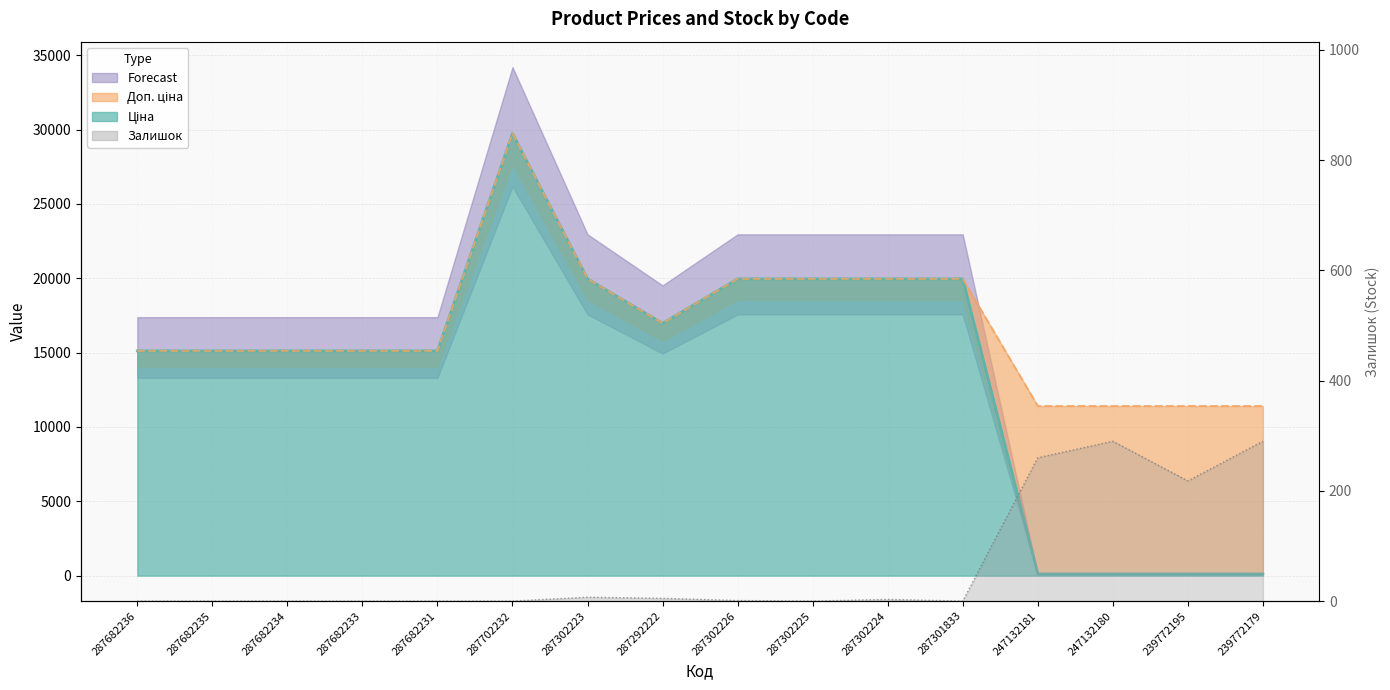

What is the difference between the maximum and minimum values in the Ціна series?

29633.2